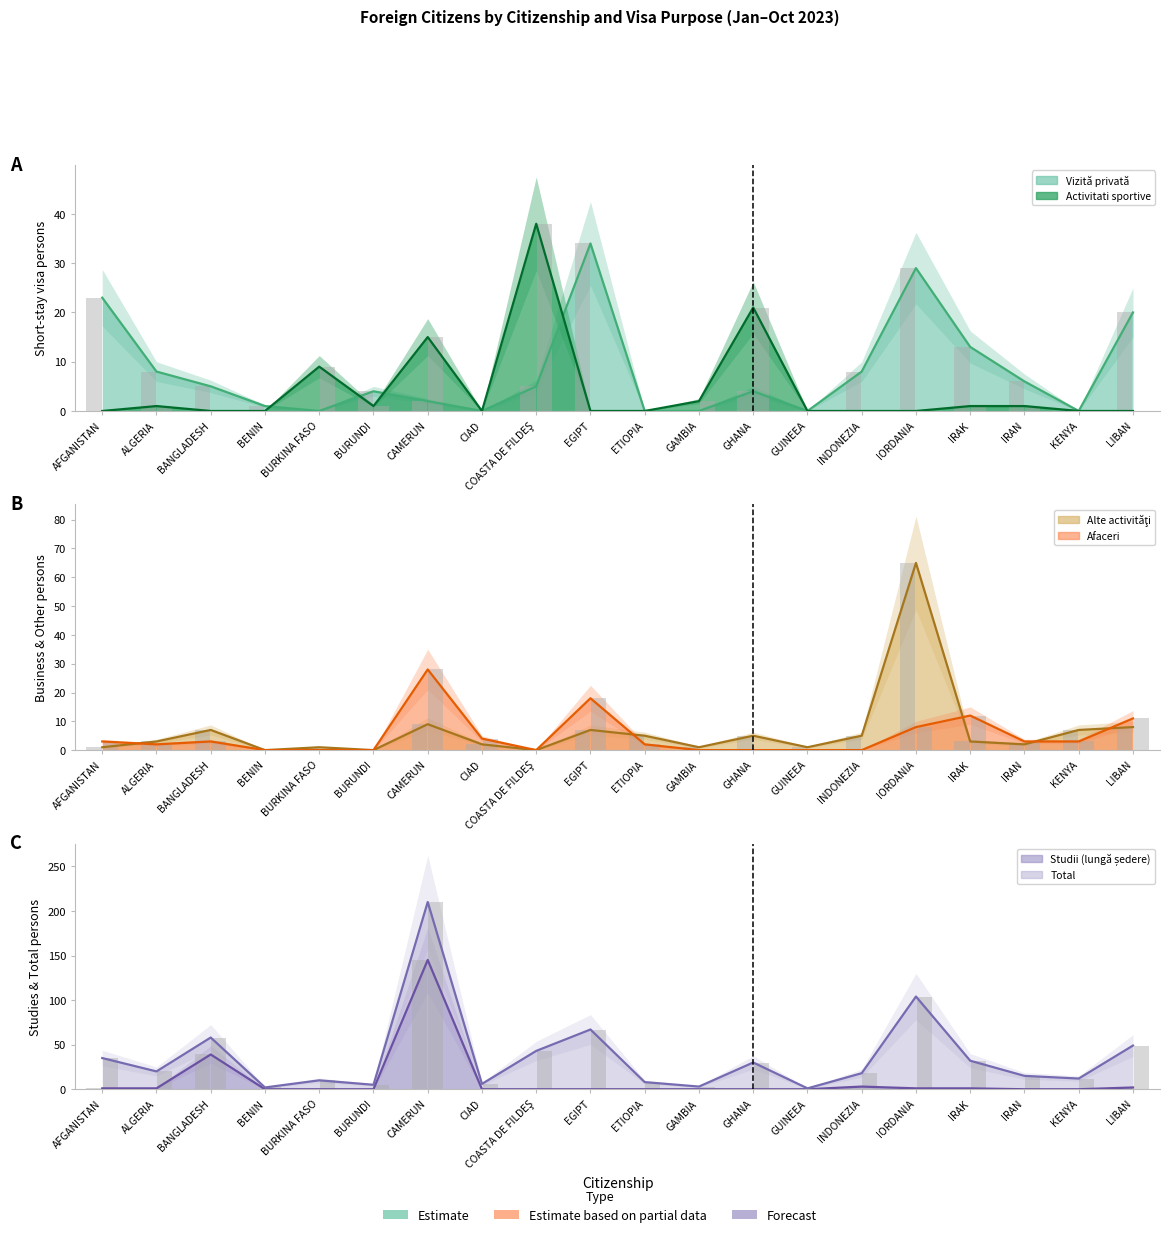

How many bars are there in total?

120